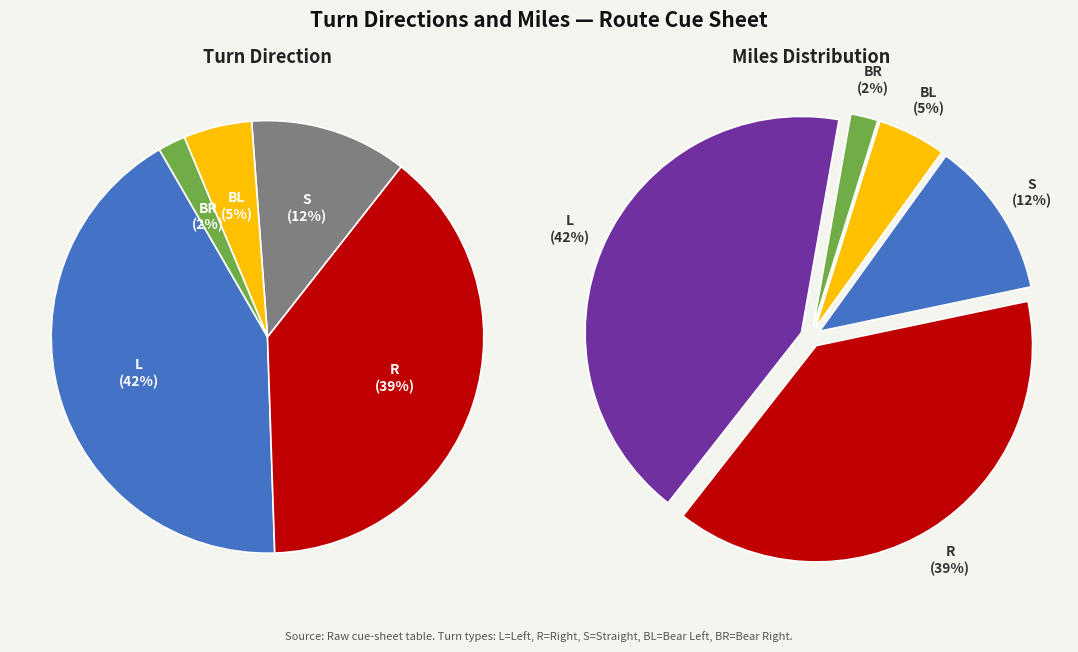

How many slices are in this pie chart?

5